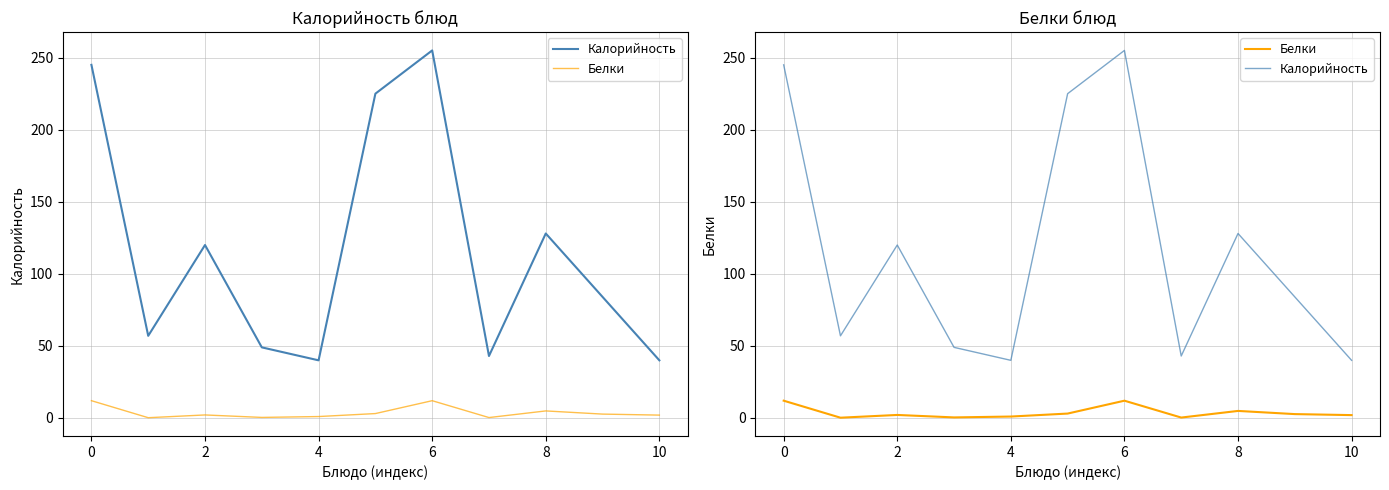

Reading left to right, list all the values displayed in this chart.

Калорийность: 245.0	57.0	120.0	49.0	40.0	225.0	255.0	43.0	128.0	84.0	40.0
Белки: 12.0	0.2	2.1	0.4	1.0	3.1	12.0	0.3	4.9	2.7	2.0